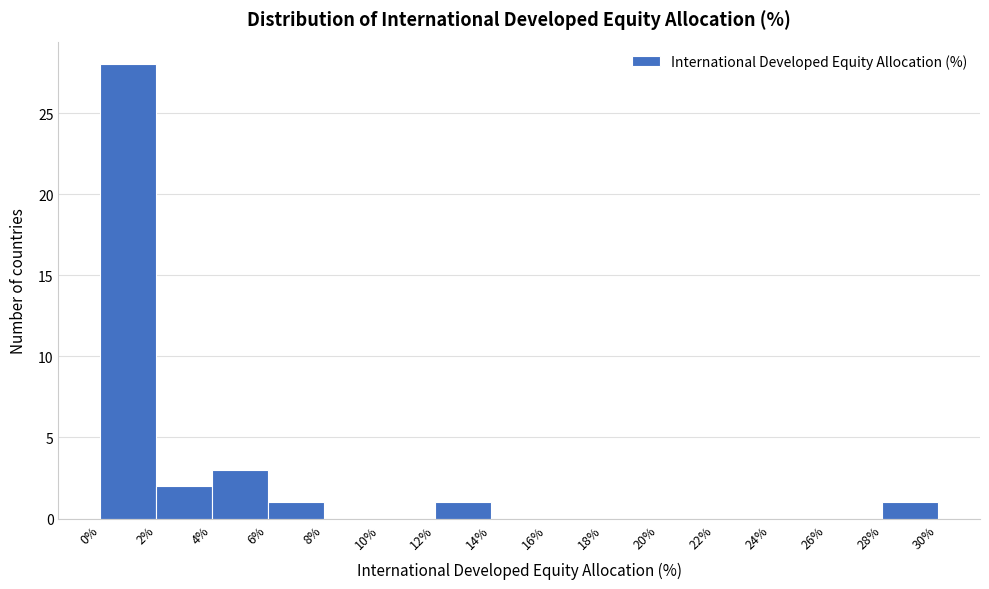

Over which range of the x-axis is the bar tallest?

0% to 2%